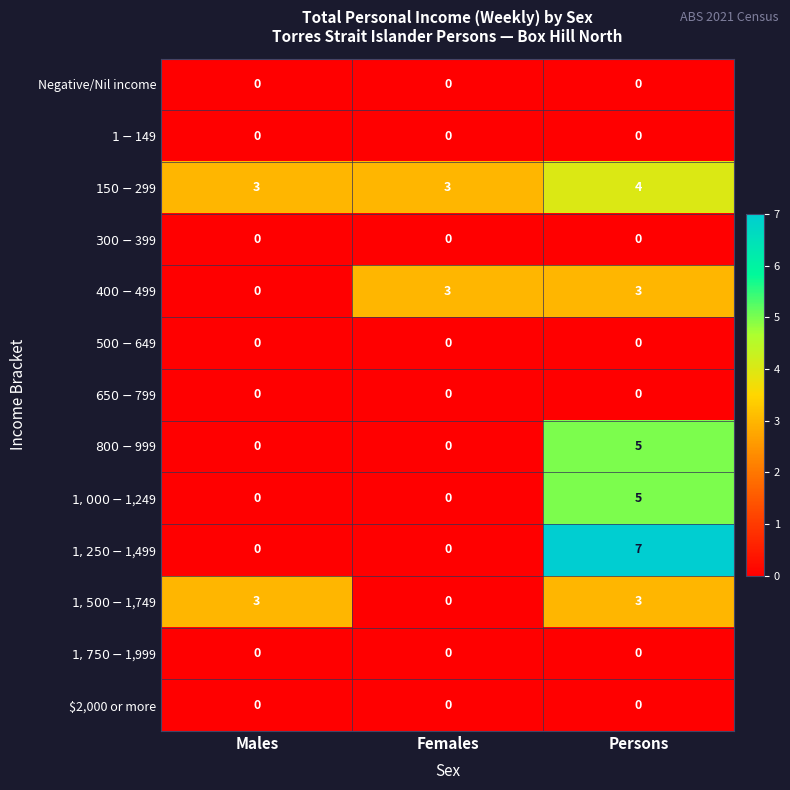

What is the difference between the highest and lowest values at Persons?

7